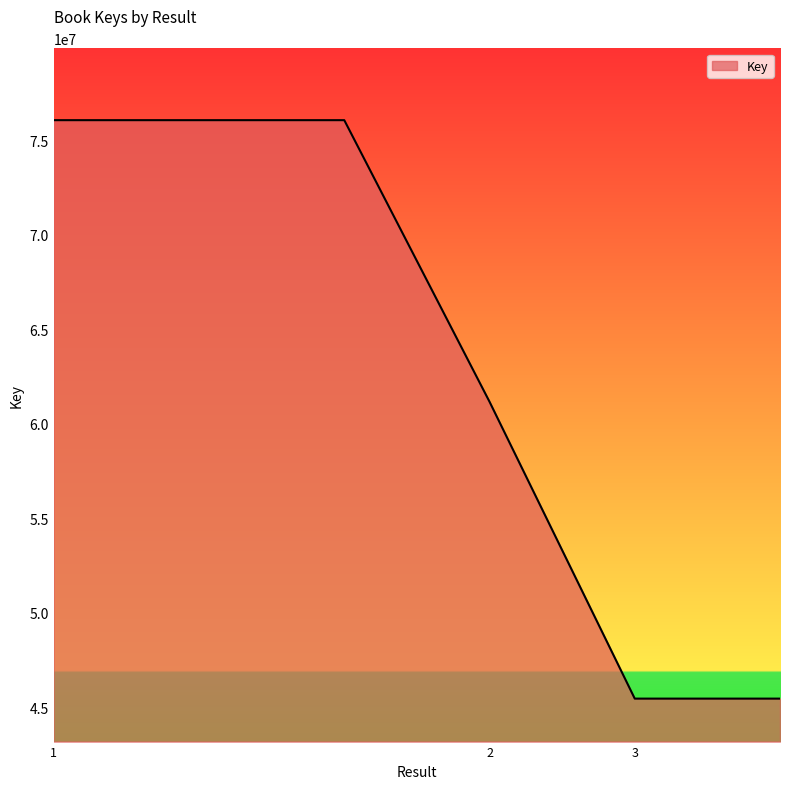

Count the number of data series in this chart.

1